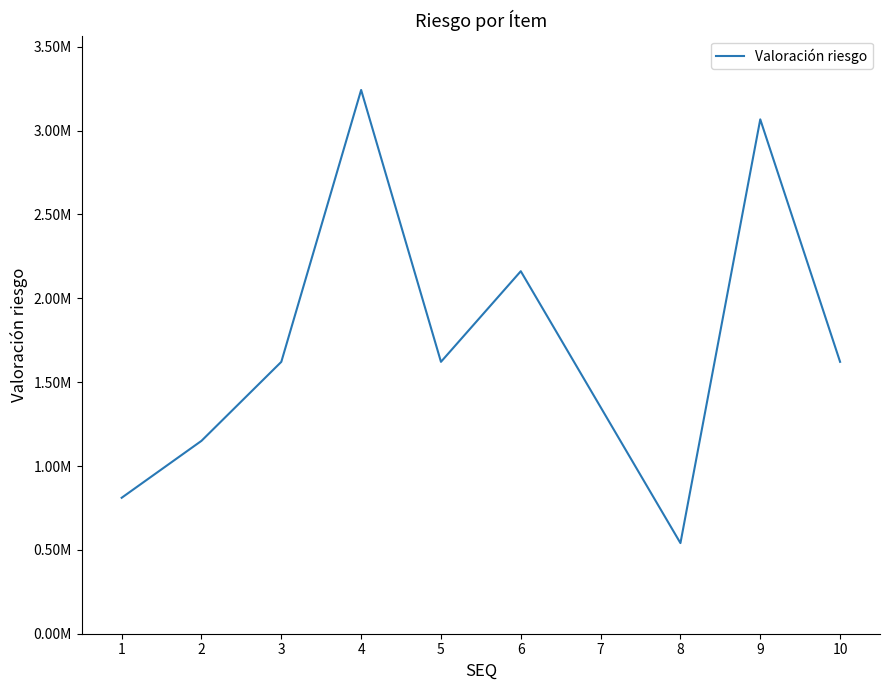

Does the chart have visible grid lines?

No